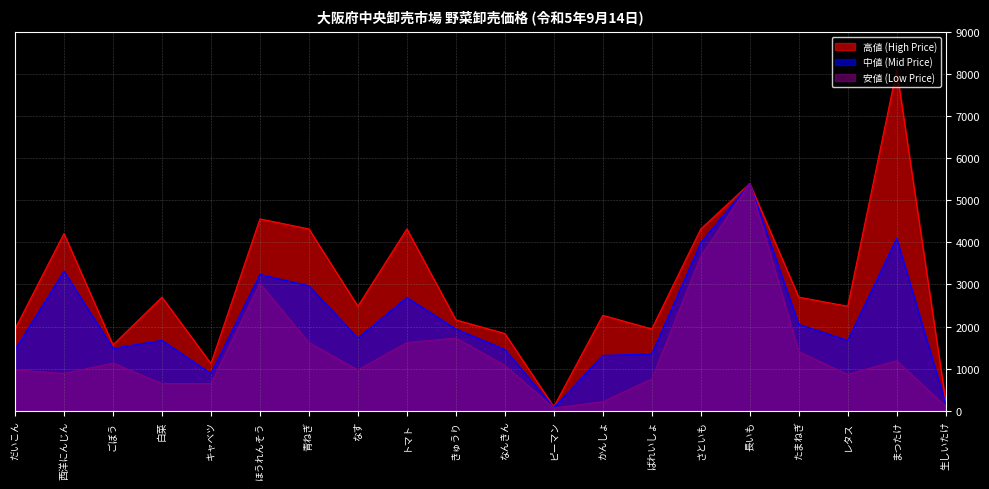

Reading left to right, extract all data points from this chart.

高値 (High Price): 1944	4212	1566	2700	1123	4558	4320	2484	4320	2160	1836	97	2268	1944	4320	5400	2700	2484	8100	238
中値 (Mid Price): 1458	3318	1482	1674	886	3240	2970	1728	2693	1944	1458	81	1316	1350	3996	5400	2052	1674	4100	173
安値 (Low Price): 972	886	1134	648	648	3024	1620	972	1620	1728	1080	65	216	756	3672	5400	1404	864	1188	108